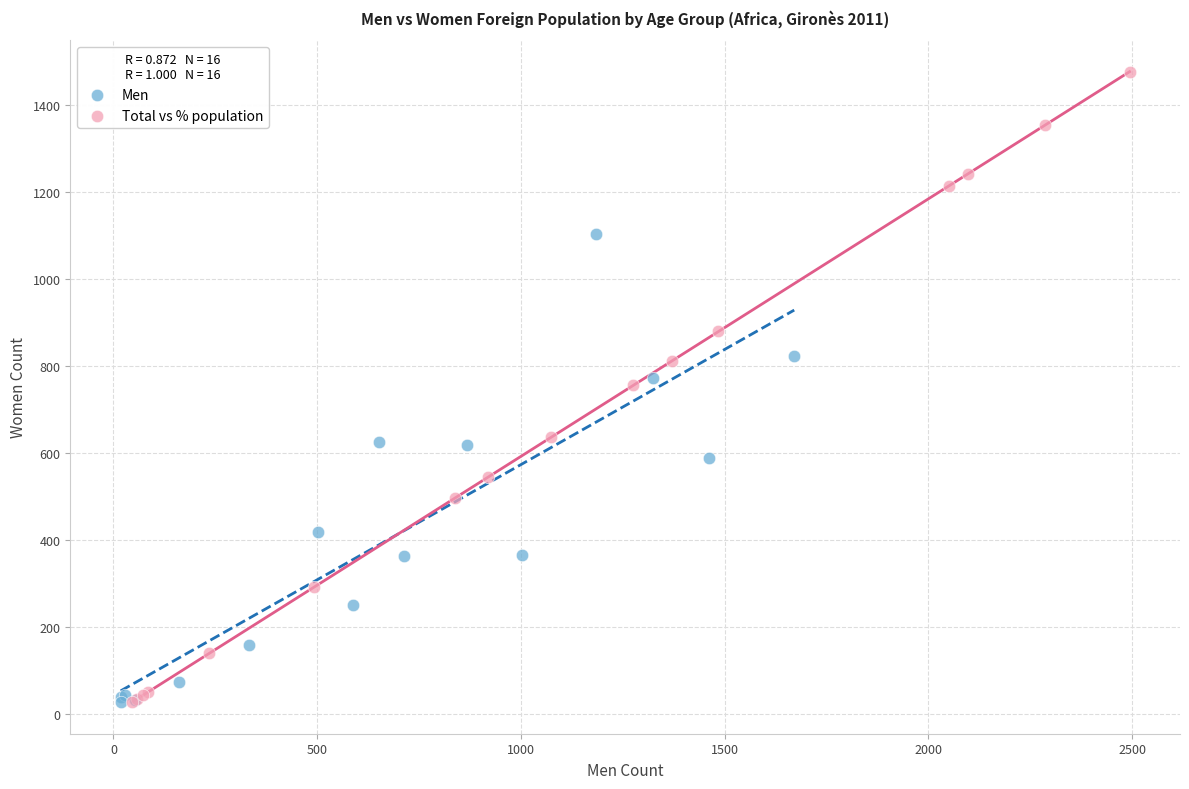

Which series has the largest Y range (max minus min)?

Total vs % population